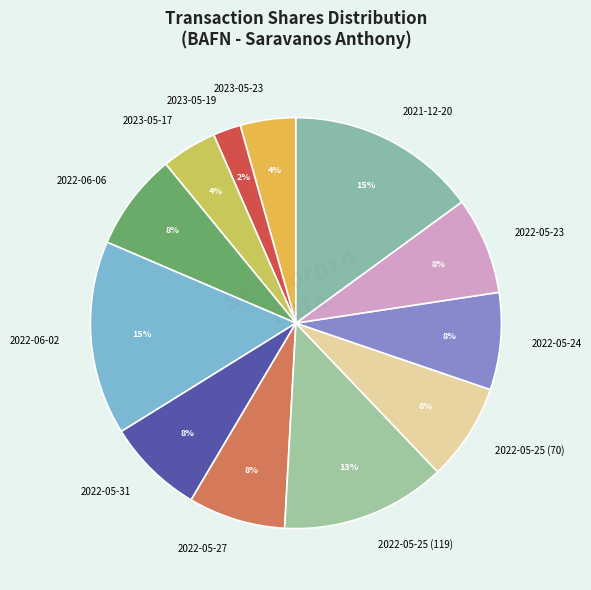

Which slice is the smallest?

2023-05-19